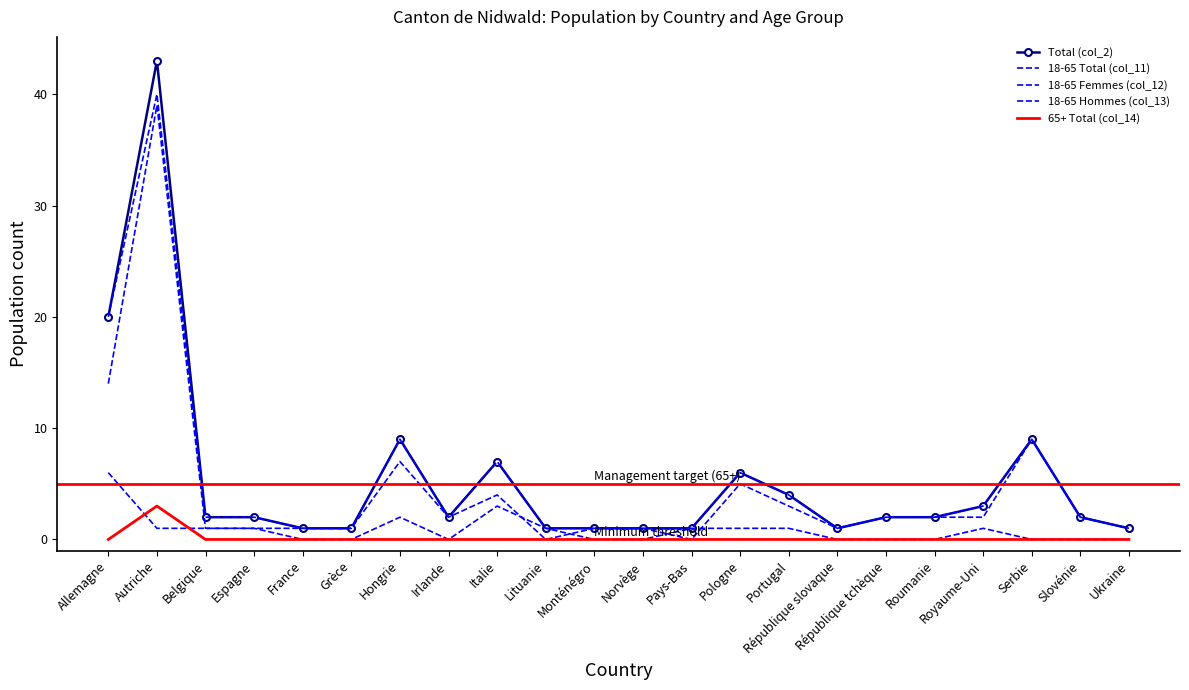

What is the value of the 18-65 Total (col_11) point at the 10th from the left?

1